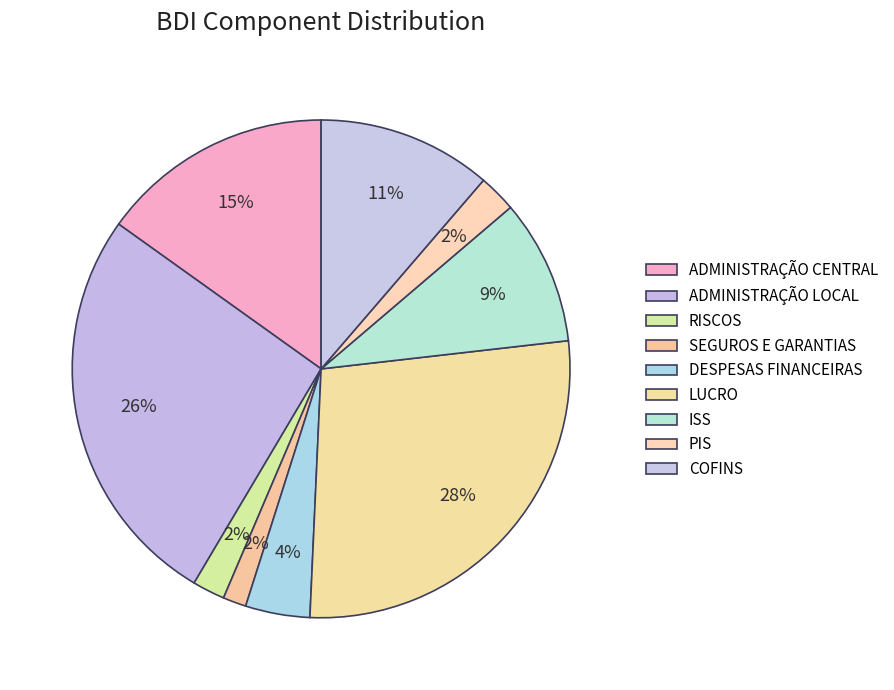

Count the number of slices in the pie.

9